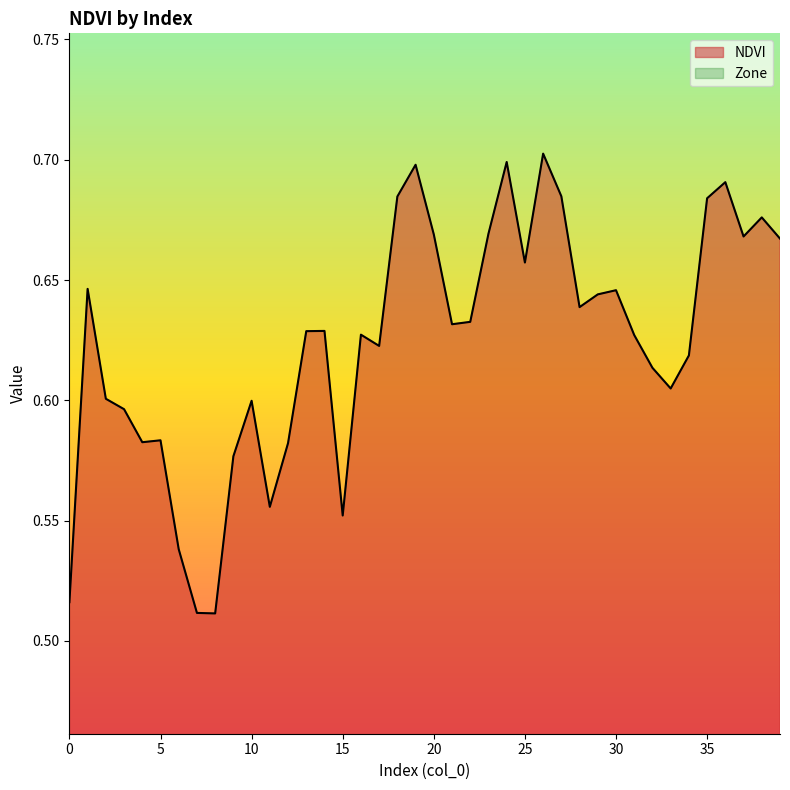

List the labels in order of value, smallest first.

8, 7, 0, 6, 15, 11, 9, 12, 4, 5, 3, 10, 2, 33, 32, 34, 17, 31, 16, 13, 14, 21, 22, 28, 29, 30, 1, 25, 39, 37, 20, 23, 38, 35, 18, 27, 36, 19, 24, 26